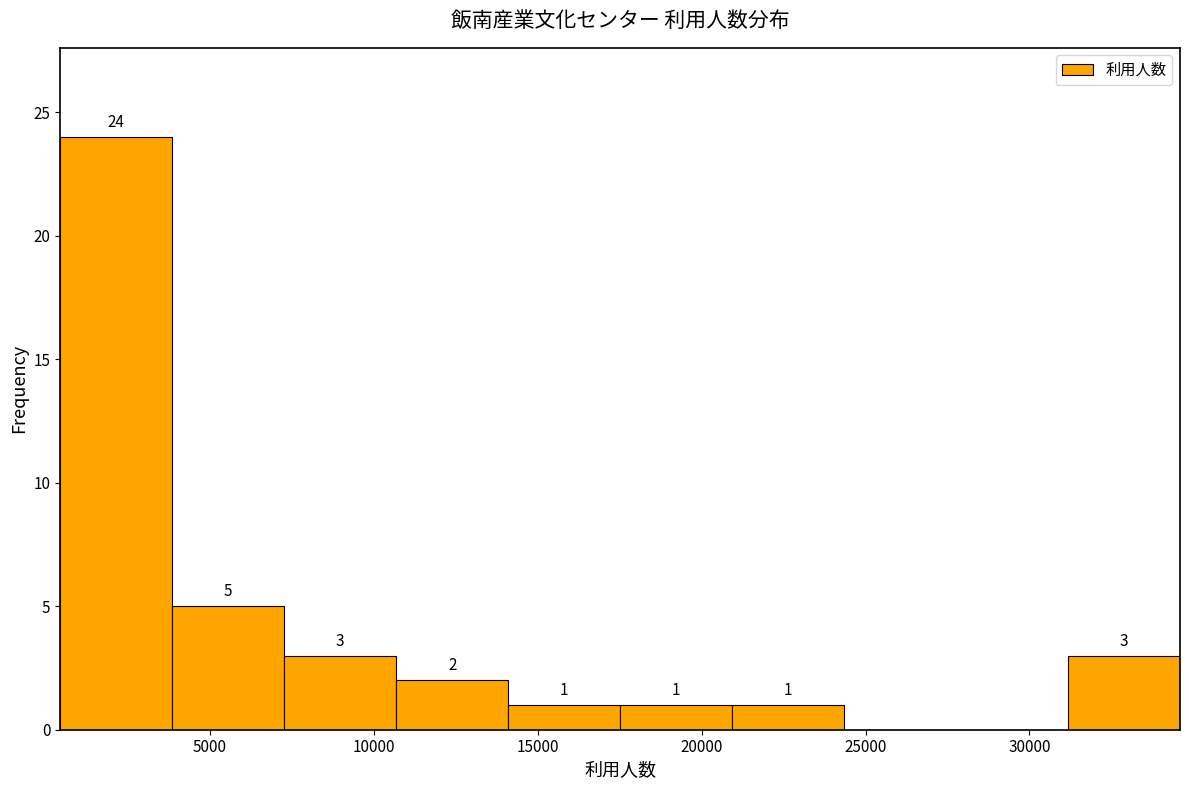

Over which range of the x-axis is the bar tallest?

500 to 4000